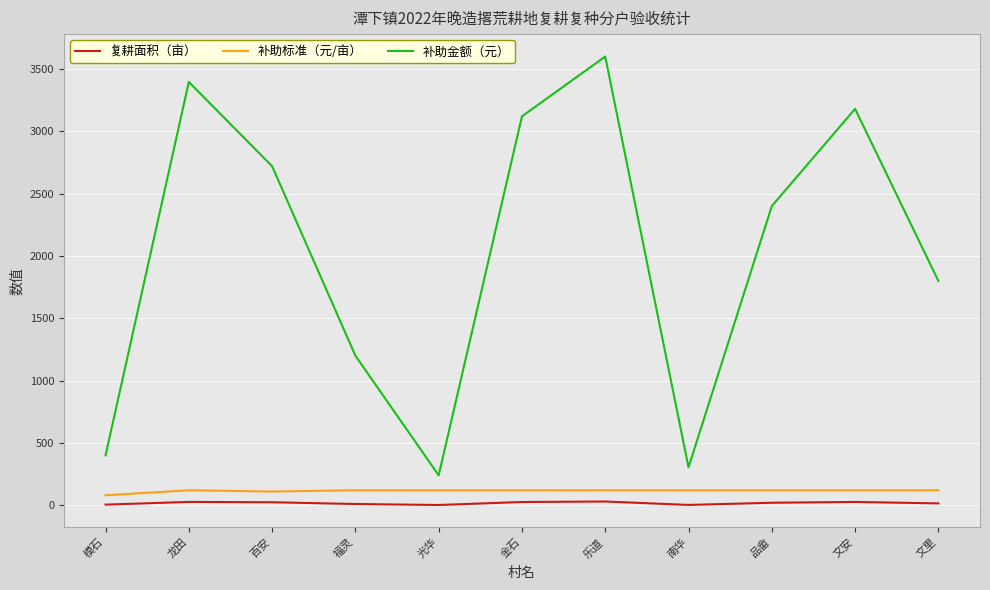

True or false: 补助金额（元） and 补助标准（元/亩） intersect in this chart.

False